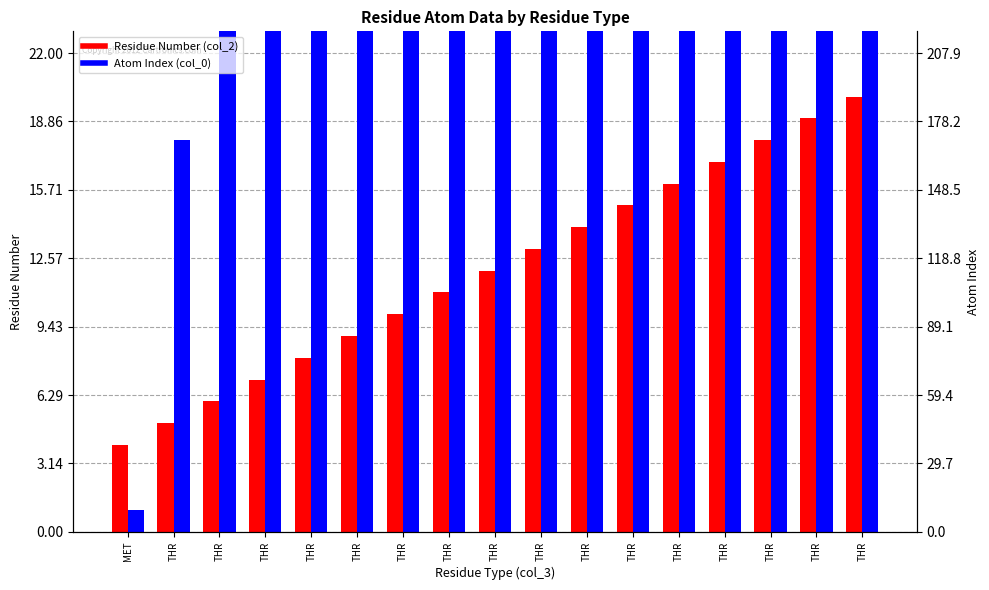

Where does the Atom Index (col_0) series first go above 101?

THR